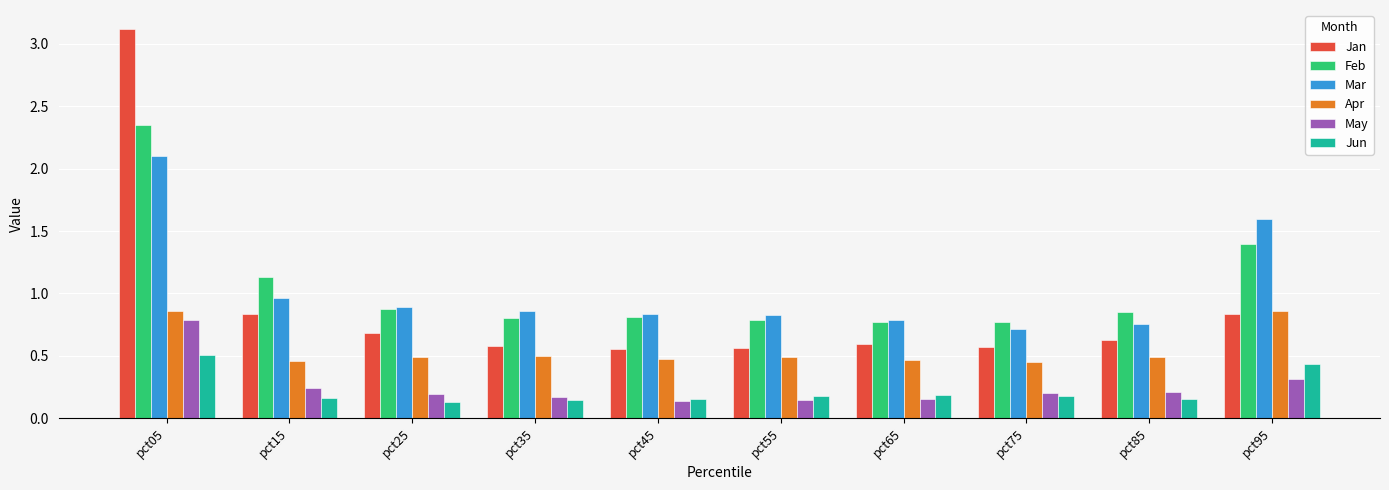

Which series changed the most between pct25 and pct35?

Jan